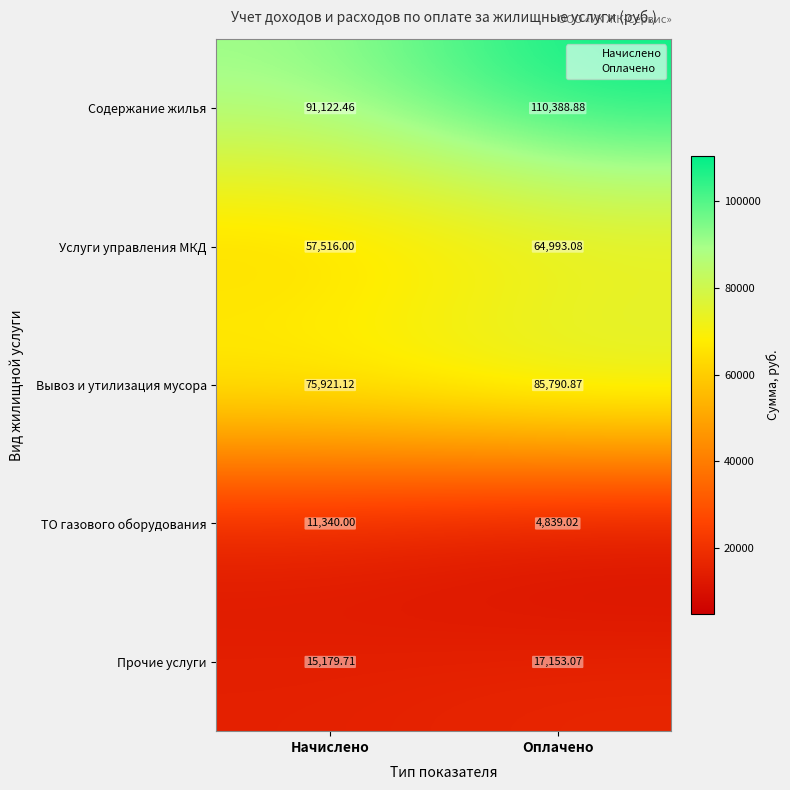

How many data points does each series have?

2